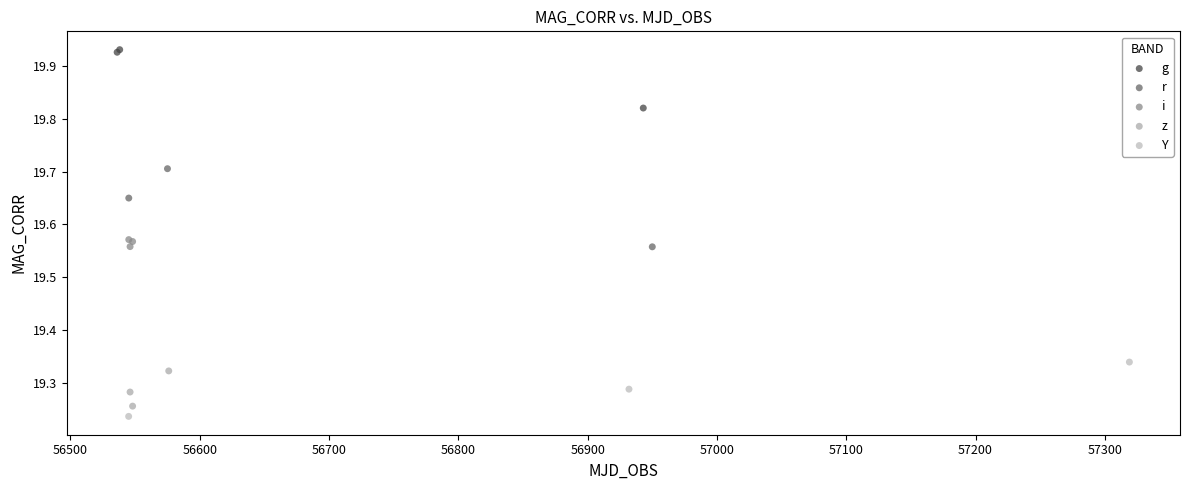

Which series reaches the maximum Y coordinate?

g